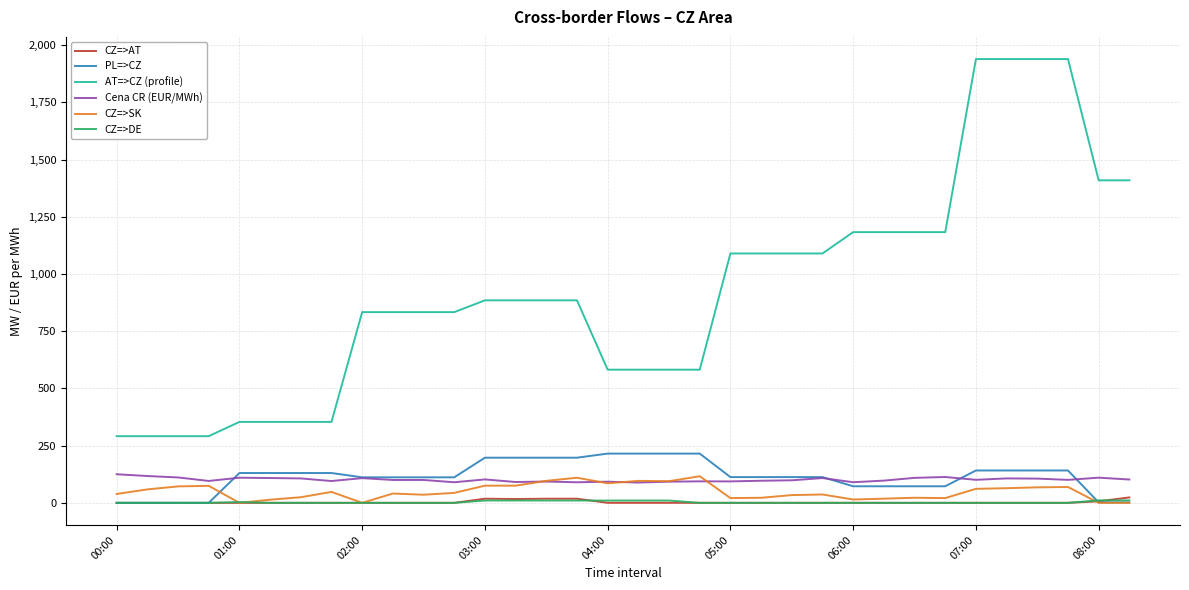

True or false: AT=>CZ (profile) and Cena CR (EUR/MWh) cross at least once.

False